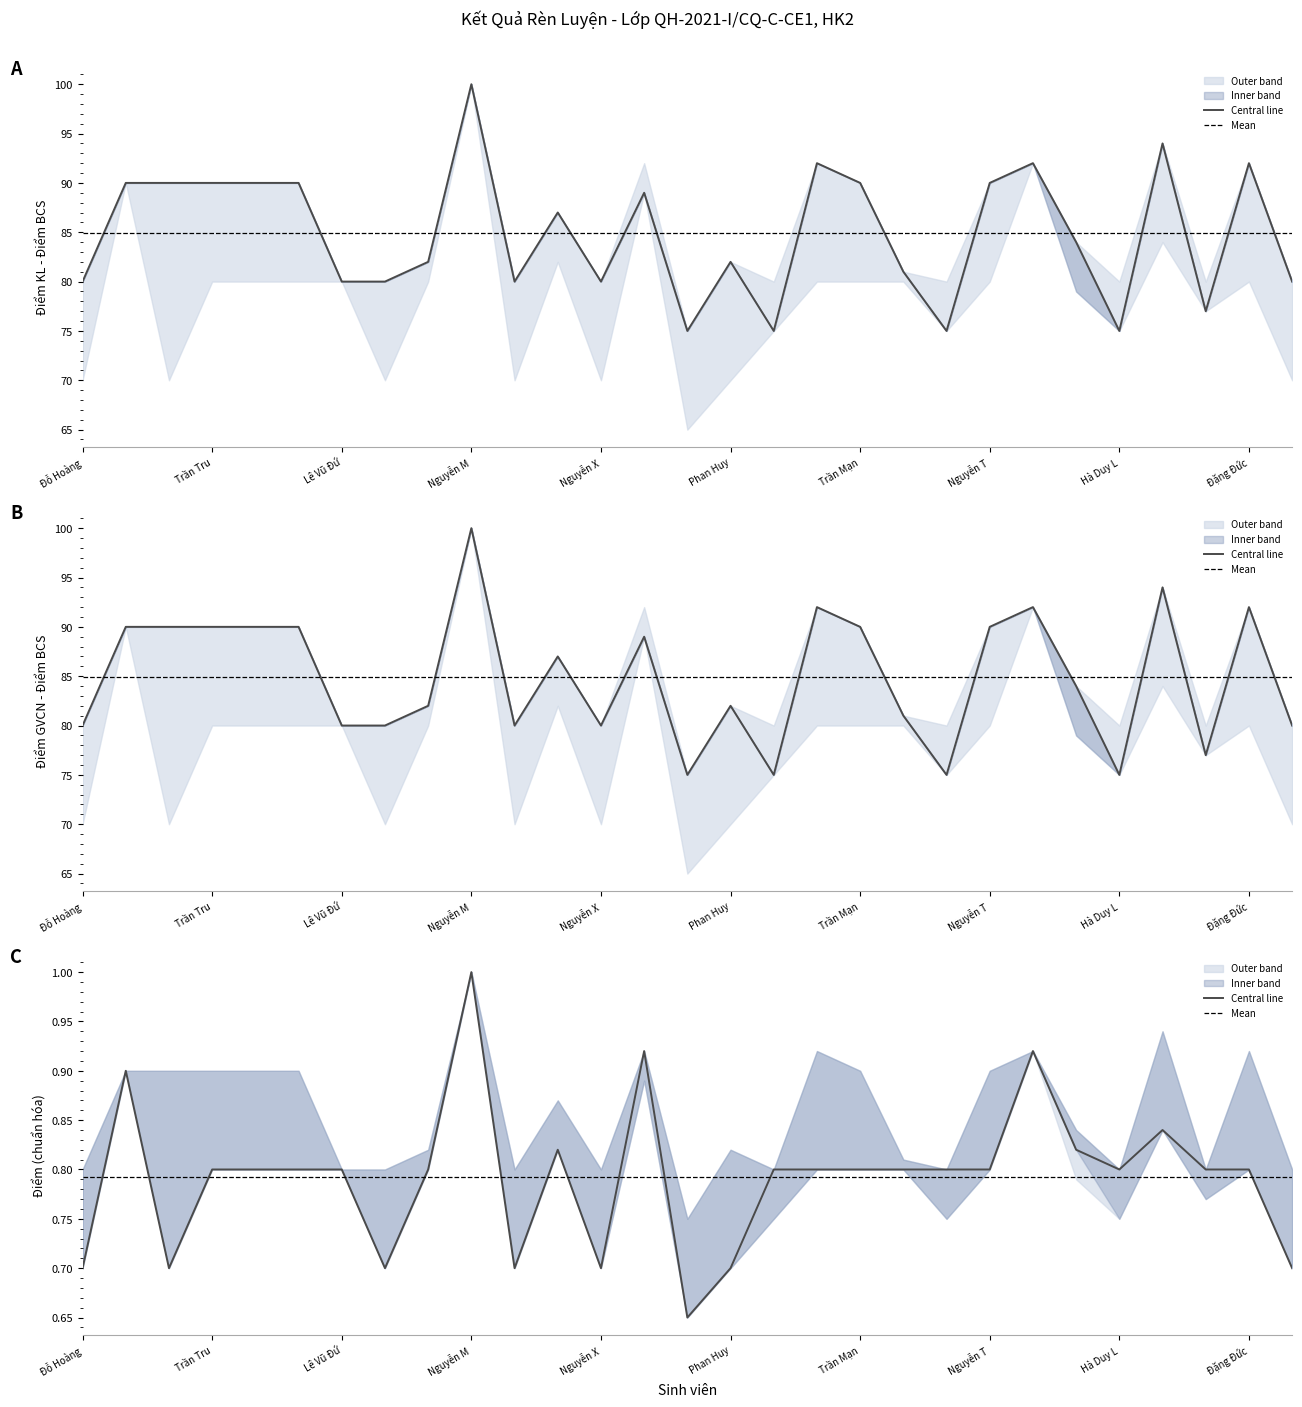

Where does the Điểm GVCN series first go above 84?

Nguyễn Tiến Anh